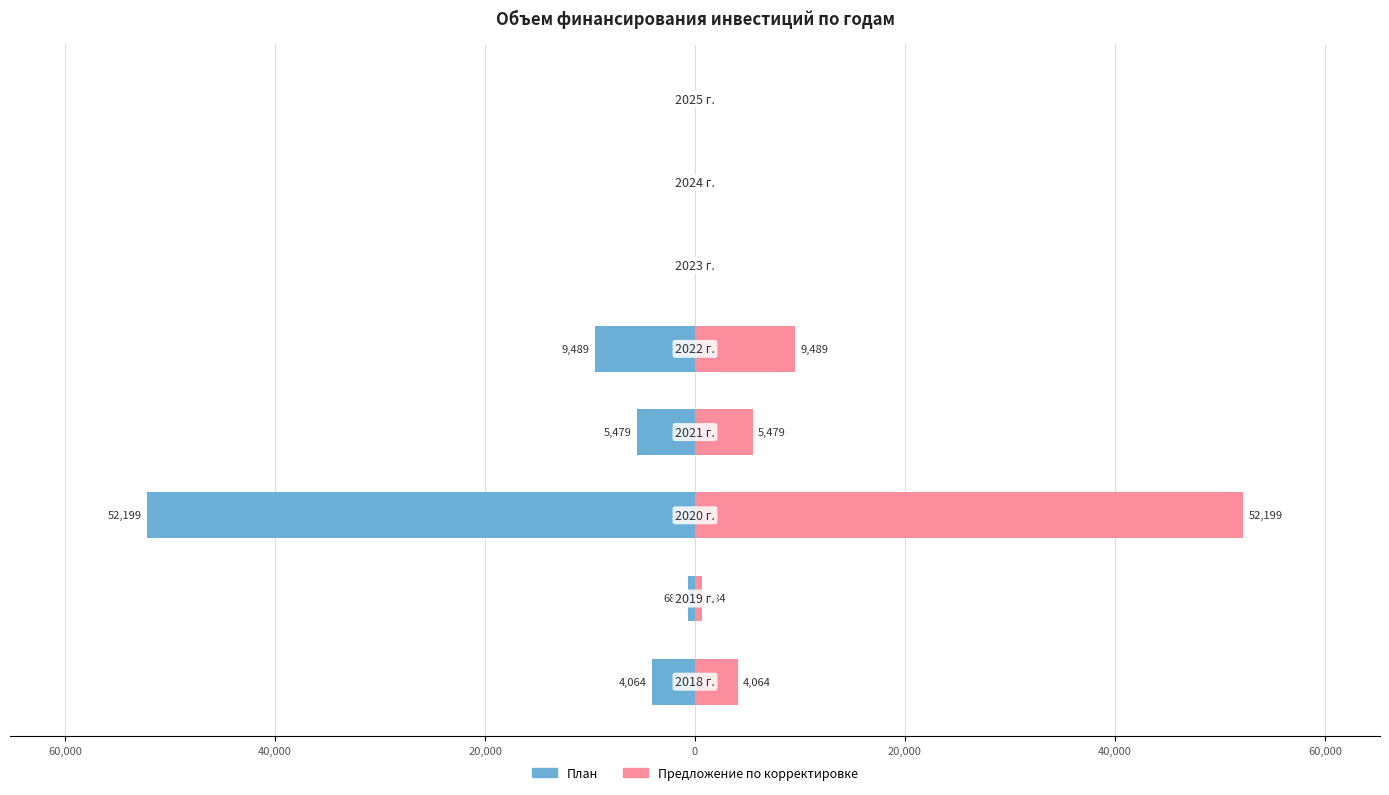

What are all the series names shown in the legend?

План, Предложение по корректировке